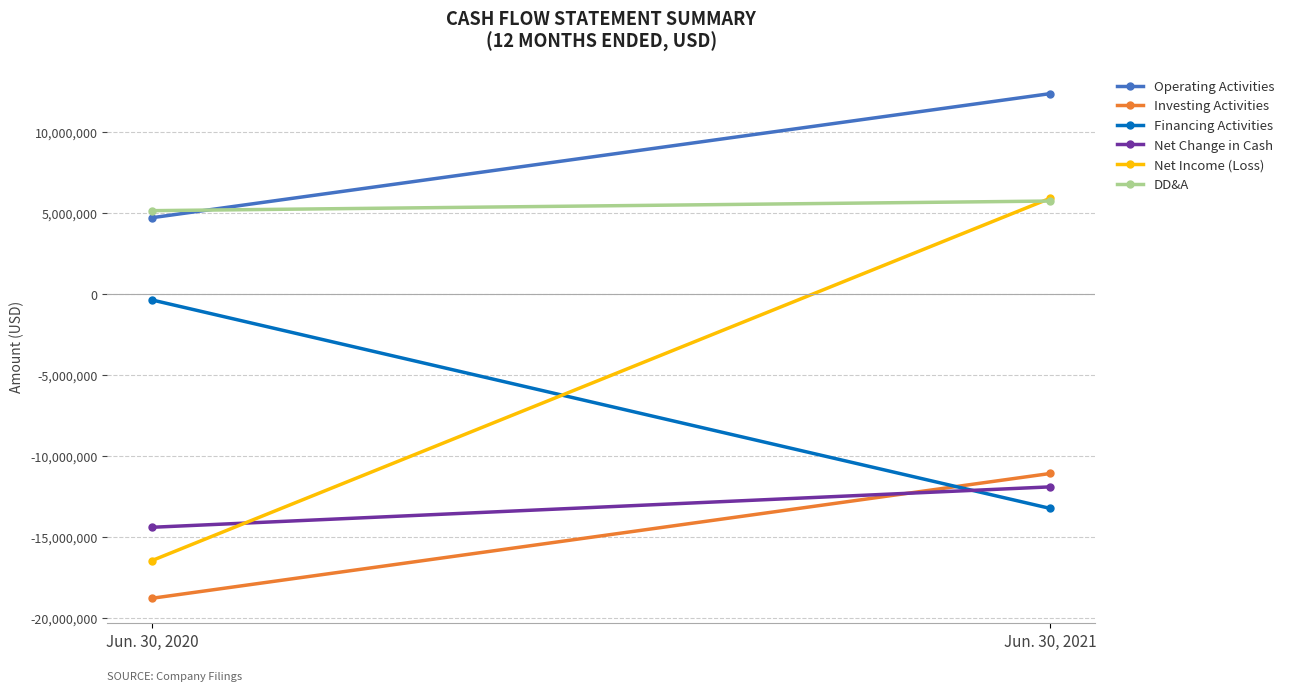

What is the difference between the highest and lowest values at Jun. 30, 2021?

25620762